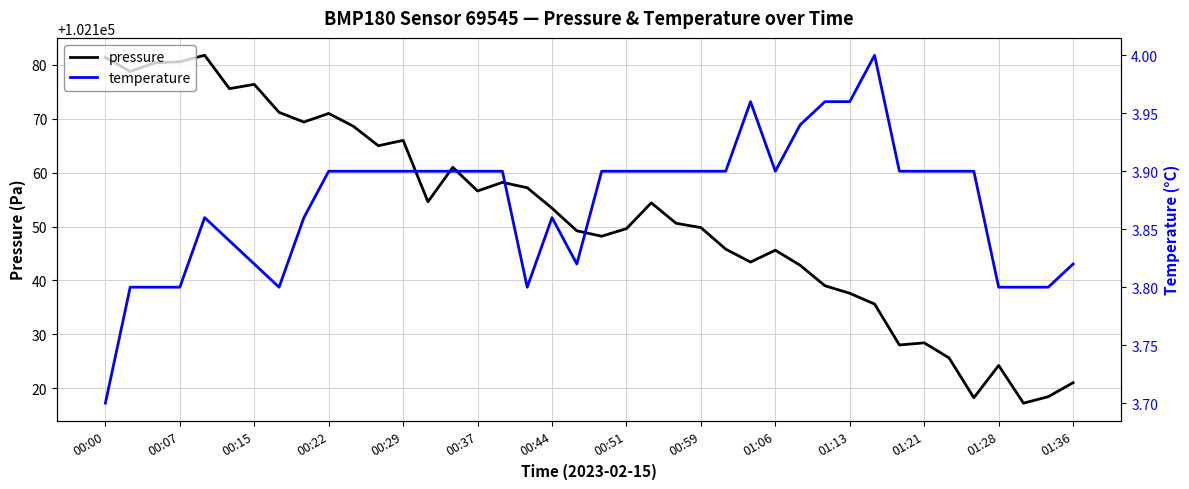

Is it true that pressure equals 102149.6 at 00:51?

True